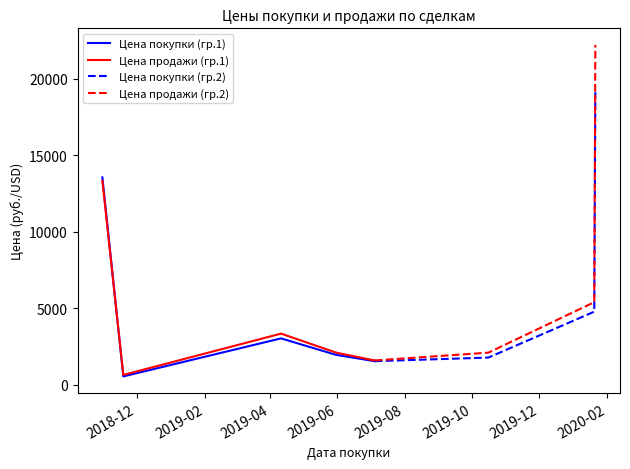

What is the label of the 7th point from the right?

2018-12